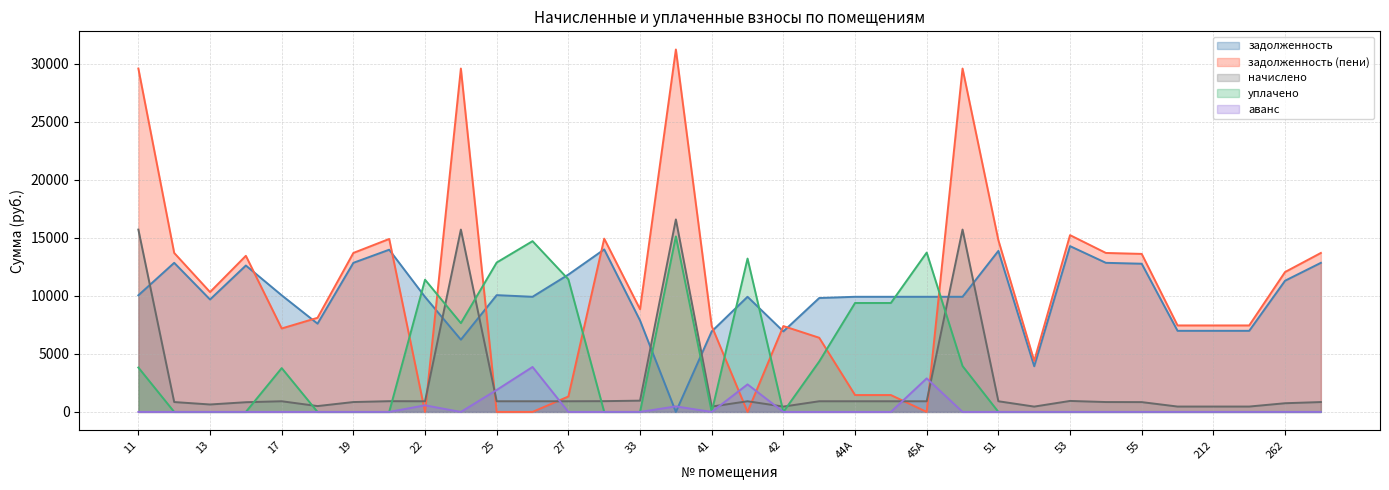

Which series has the largest range (max minus min)?

задолженность (пени)